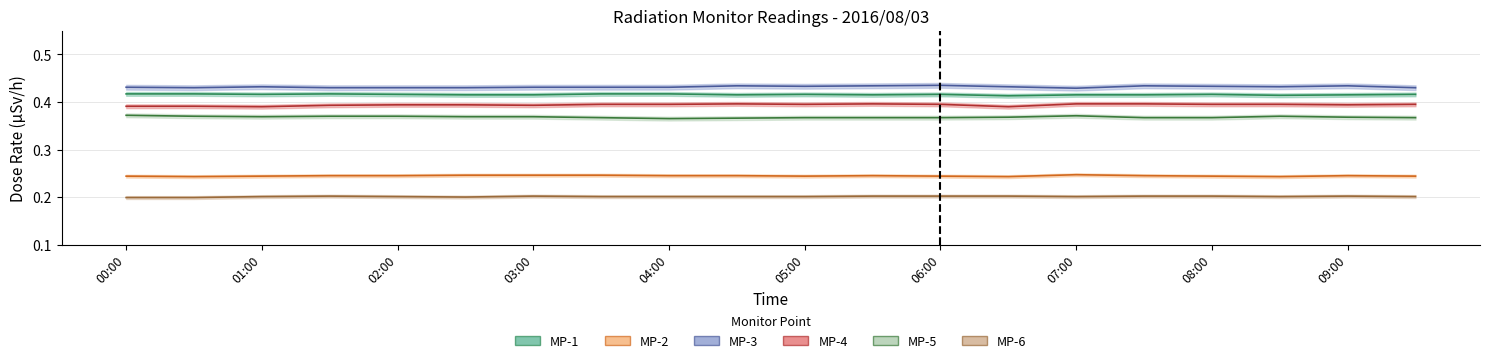

At which category does the chart reach its peak across all series?

06:00